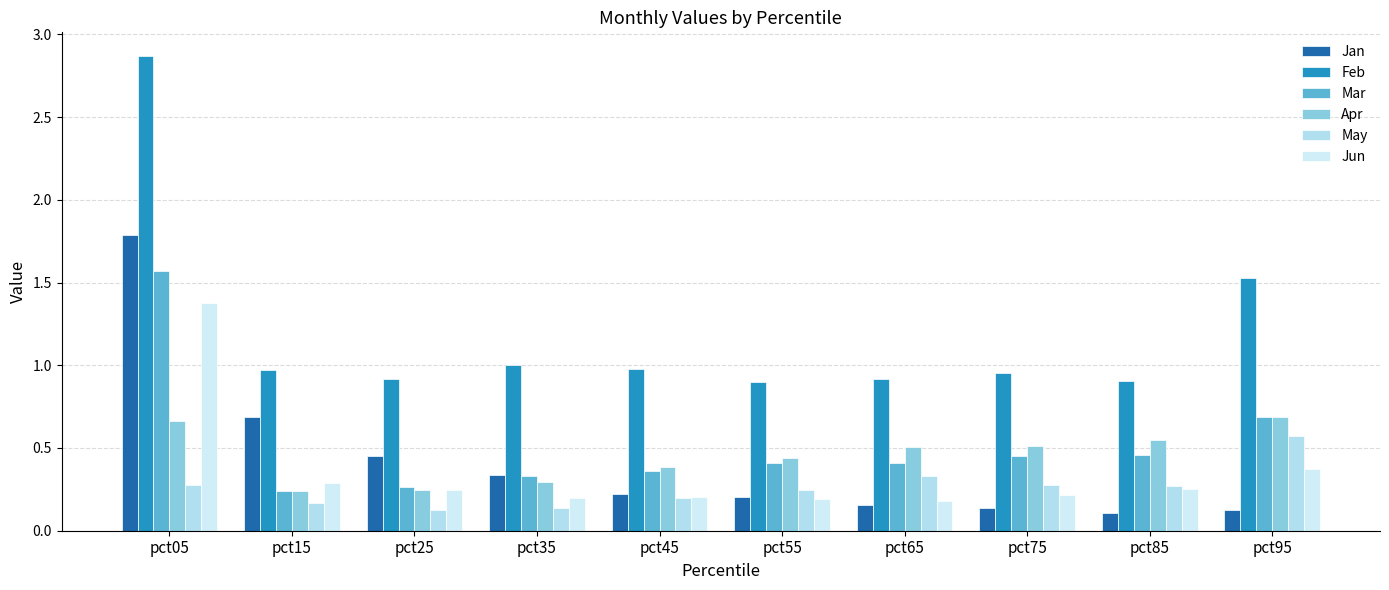

How many Mar values are between 0 and 1?

9